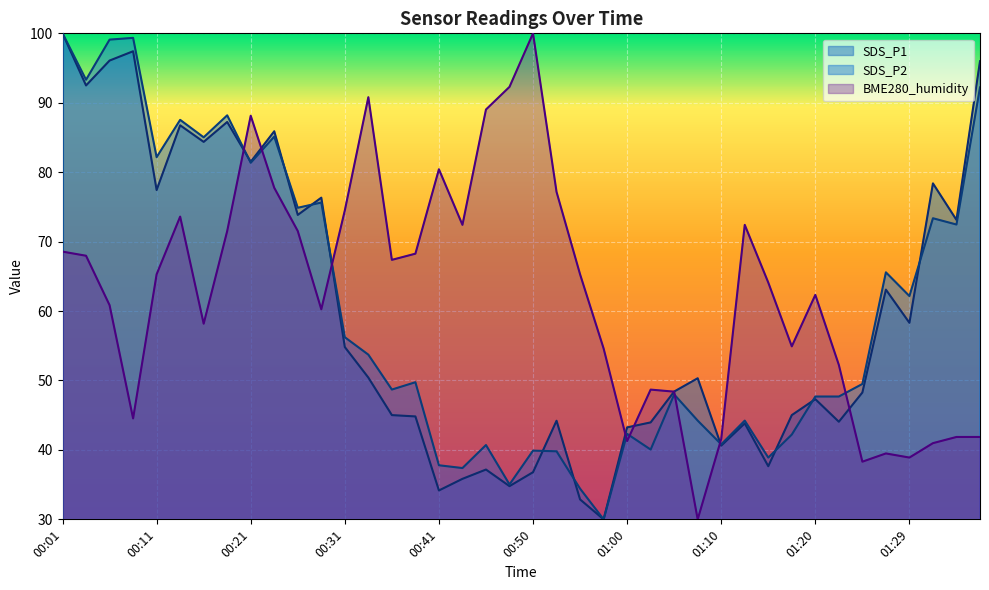

Reading left to right, transcribe all the data shown in this chart.

SDS_P1: 100.0	92.5	96.1	97.4	77.4	86.8	84.4	87.2	81.5	85.9	73.8	76.3	54.8	50.4	45.0	44.8	34.2	35.8	37.2	34.8	36.8	44.2	32.9	30.0	43.2	44.0	48.4	50.3	40.6	43.8	37.7	45.0	47.3	44.1	48.3	63.1	58.3	78.4	73.1	96.0
SDS_P2: 100.0	93.3	99.1	99.3	82.2	87.5	85.0	88.2	81.4	85.1	74.9	75.6	56.2	53.7	48.7	49.7	37.8	37.4	40.7	35.0	39.9	39.8	34.4	30.0	42.3	40.1	48.0	44.2	40.8	44.2	38.9	42.2	47.7	47.7	49.5	65.6	62.2	73.4	72.5	92.2
BME280_humidity: 68.6	68.0	60.8	44.5	65.3	73.6	58.2	71.5	88.1	77.8	71.5	60.3	74.5	90.8	67.4	68.3	80.4	72.4	89.0	92.3	100.0	77.2	65.3	54.6	41.3	48.7	48.4	30.0	41.6	72.4	64.1	54.9	62.3	52.2	38.3	39.5	38.9	41.0	41.9	41.9